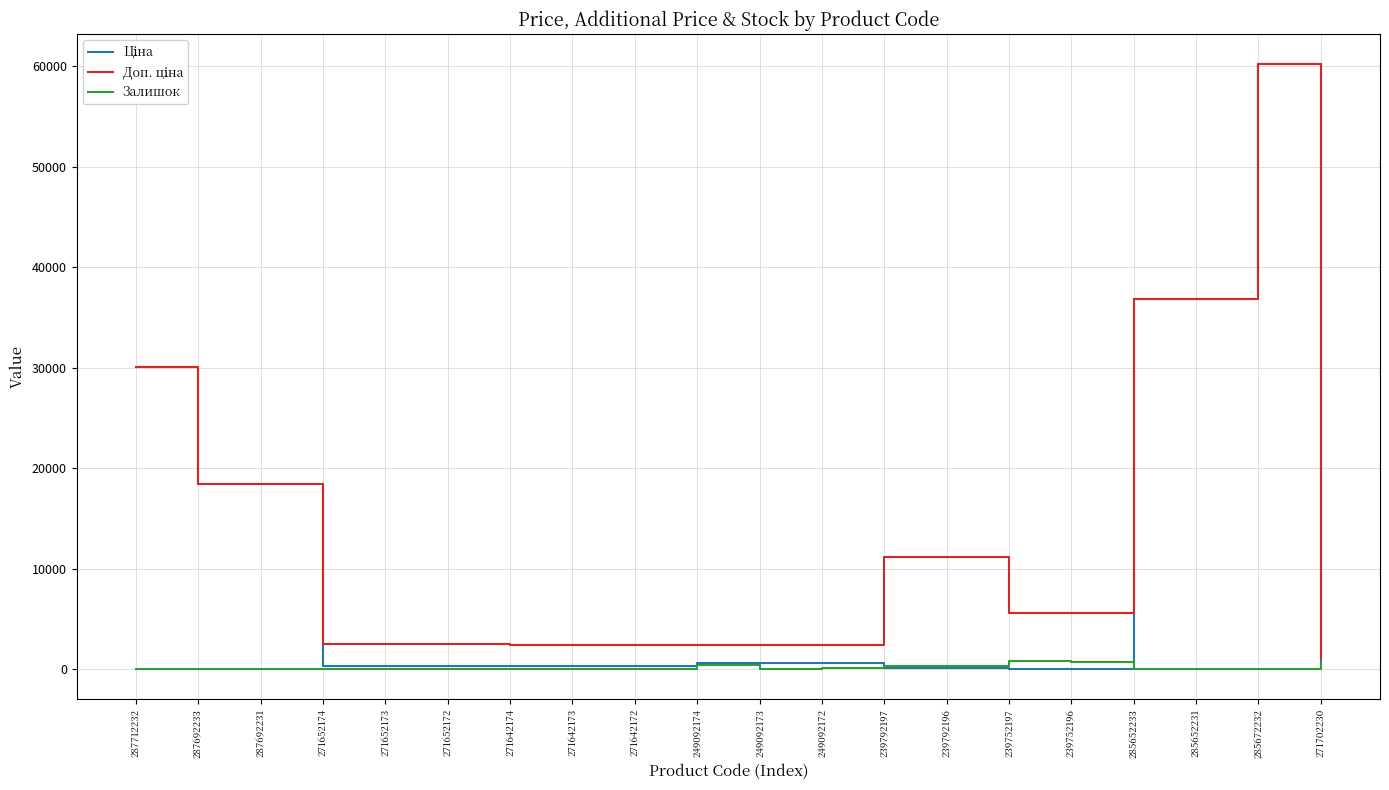

What is the greatest value displayed?

60205.6